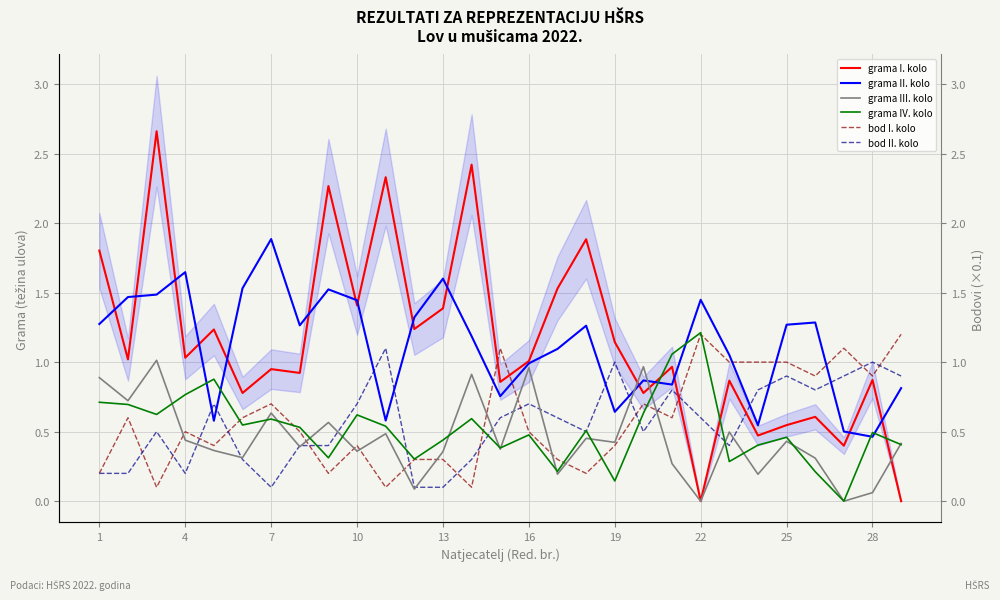

What is the difference between the highest and lowest values at 1?

1.6